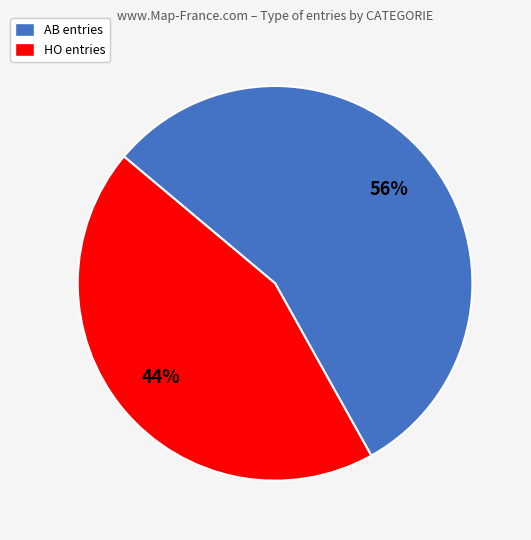

Combined, do AB and HO account for over 50%?

Yes